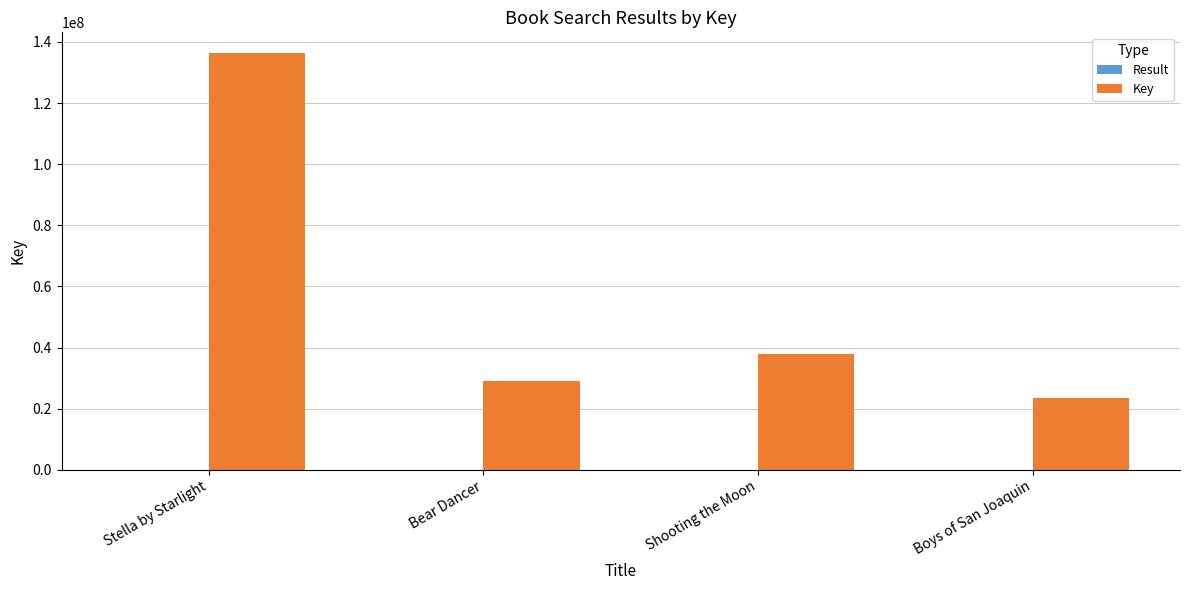

What is the total value across all series at Stella by Starlight?

136319477